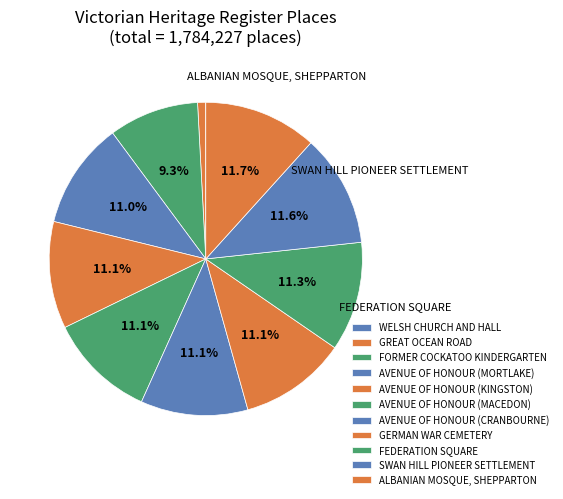

What percentage is the FORMER COCKATOO KINDERGARTEN slice, to the nearest percent?

9%